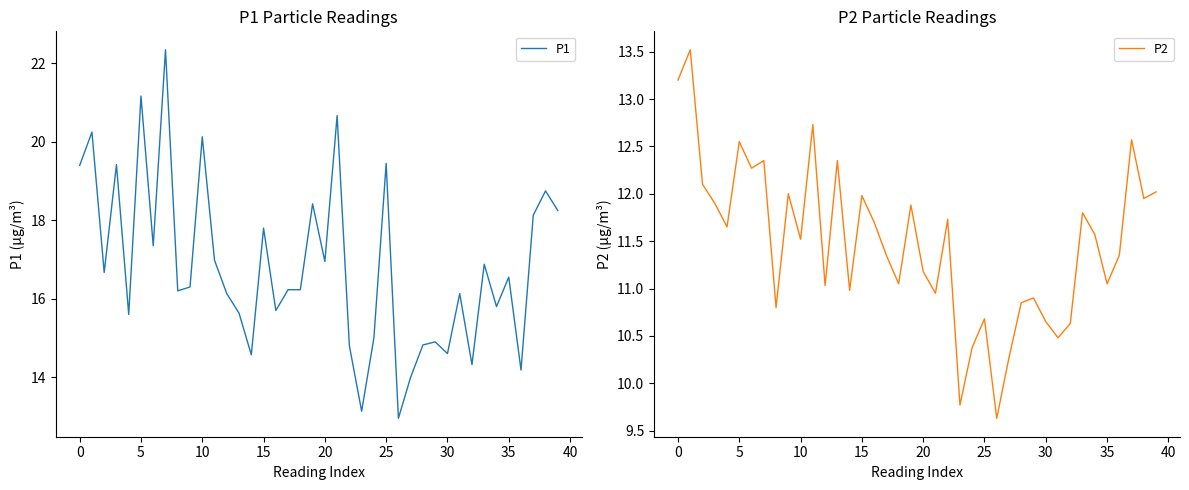

Is this an area chart (filled region under the line)?

No